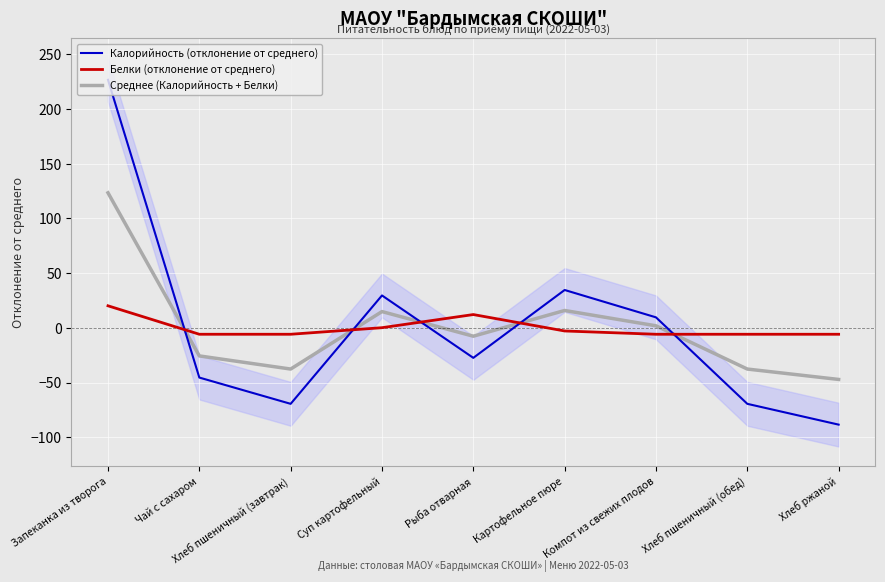

Is the value of Среднее (Калорийность + Белки) at Компот из свежих плодов greater than the value of Белки (отклонение от среднего) at Хлеб пшеничный (завтрак)?

Yes